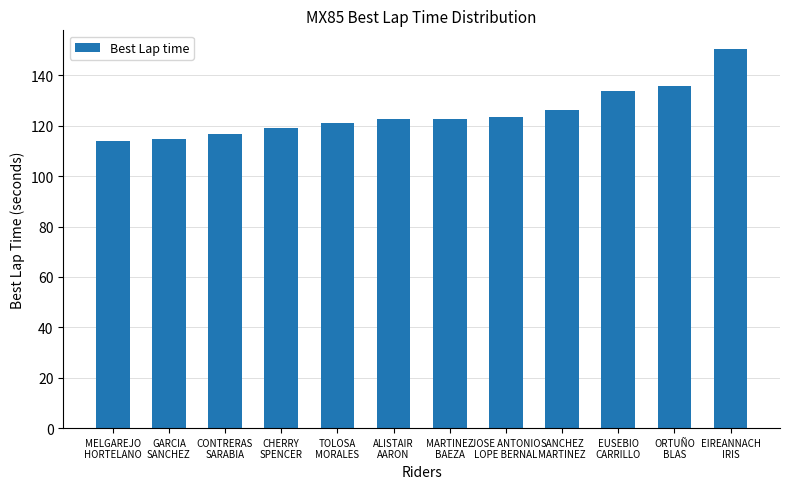

What is the maximum value shown in the chart?

150.4